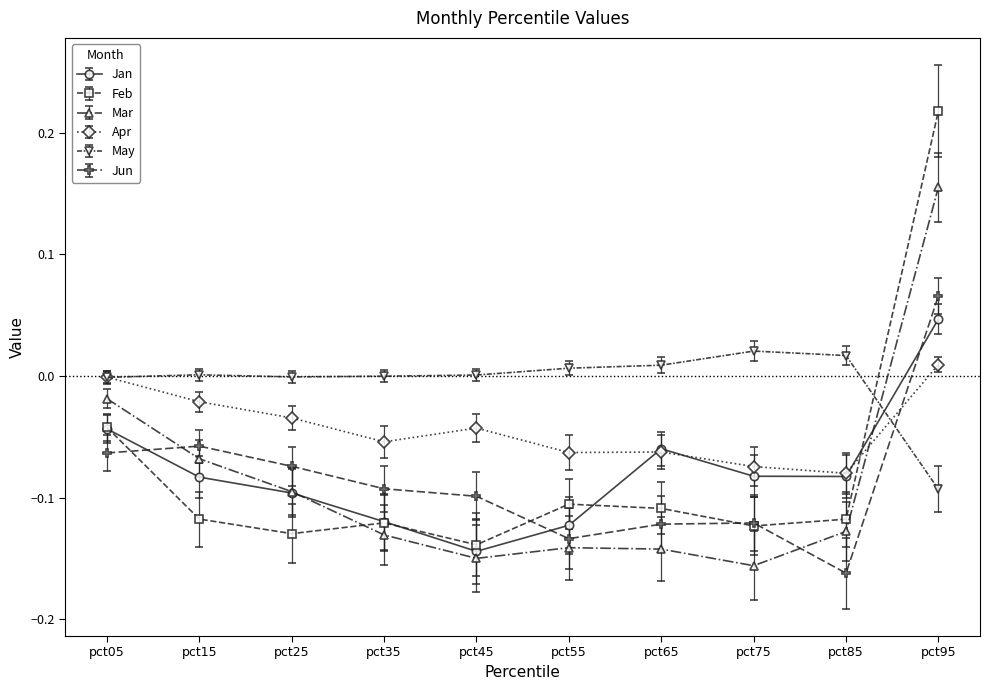

Which series has the largest range (max minus min)?

Feb